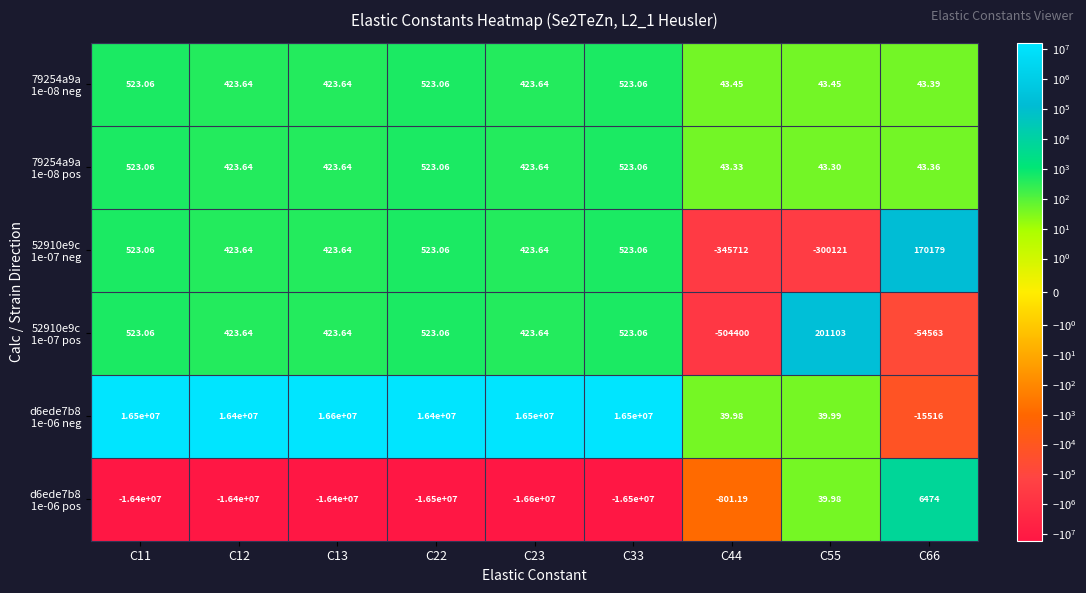

At which category does the chart reach its minimum across all series?

C23